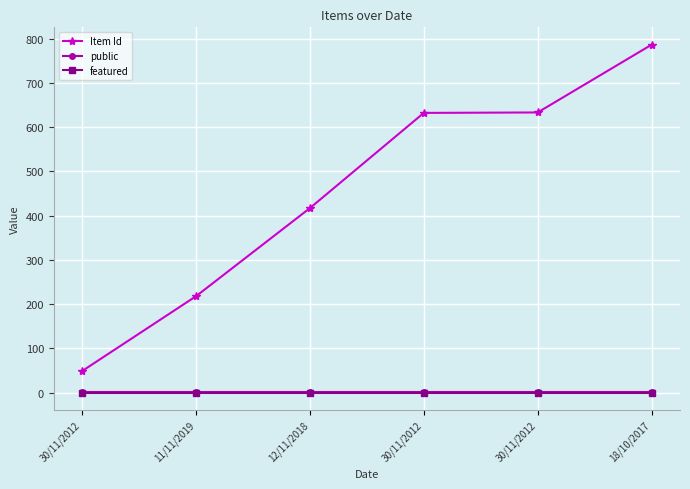

What is the total value across all series at 30/11/2012?

50